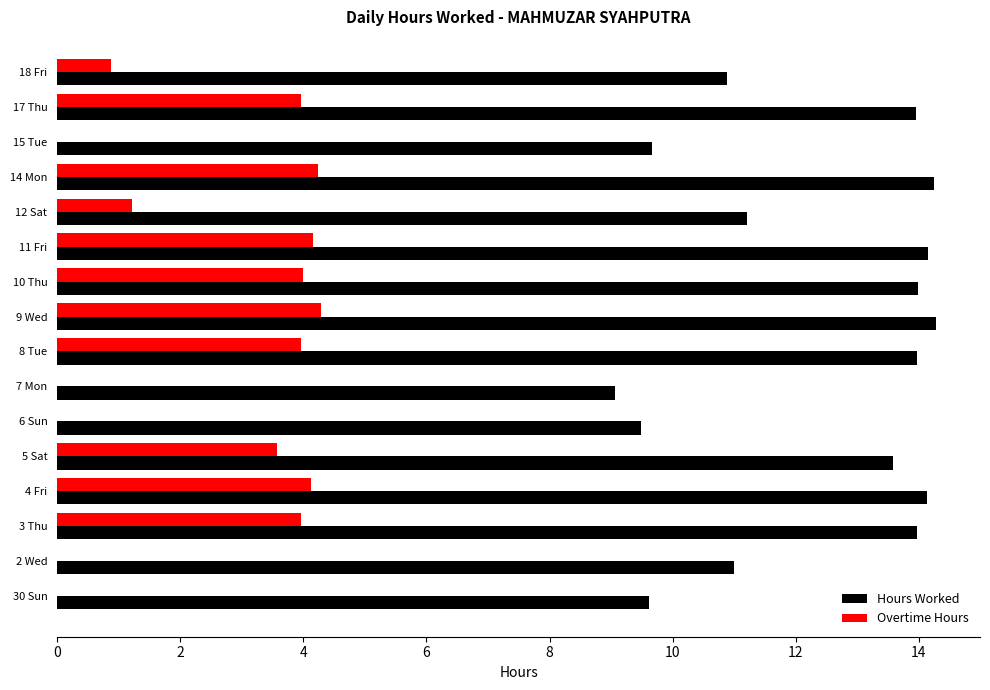

What is the maximum value shown in the chart?

14.3